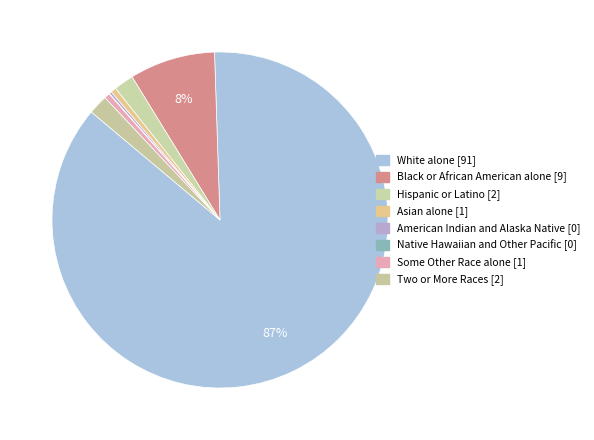

Combined, do Native Hawaiian and Other Pacific and Two or More Races account for over 50%?

No